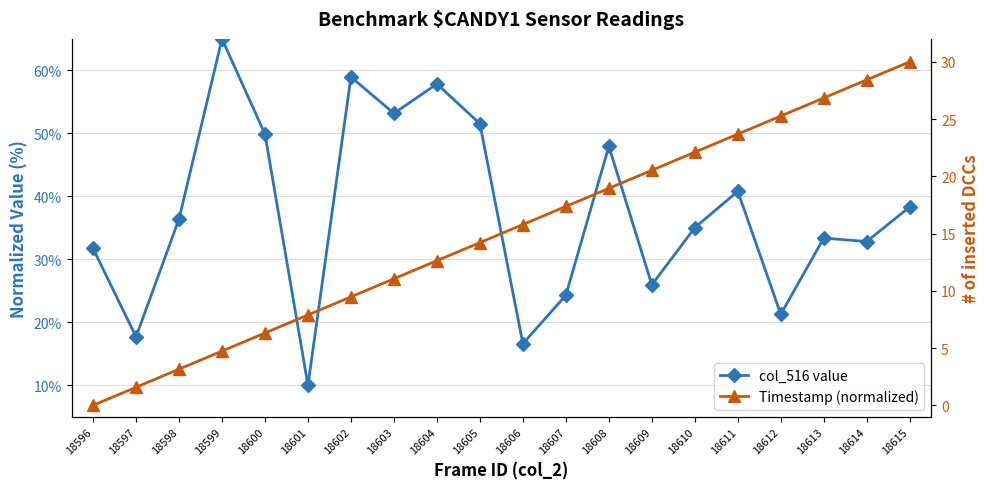

Does the chart display data point markers on the line(s)?

Yes